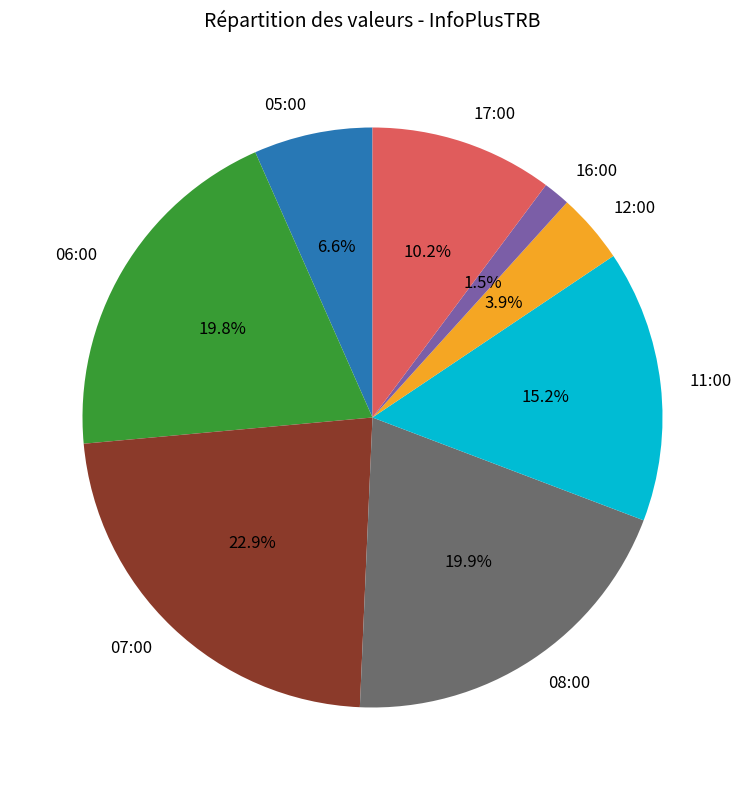

Which category has the biggest portion of the pie?

07:00